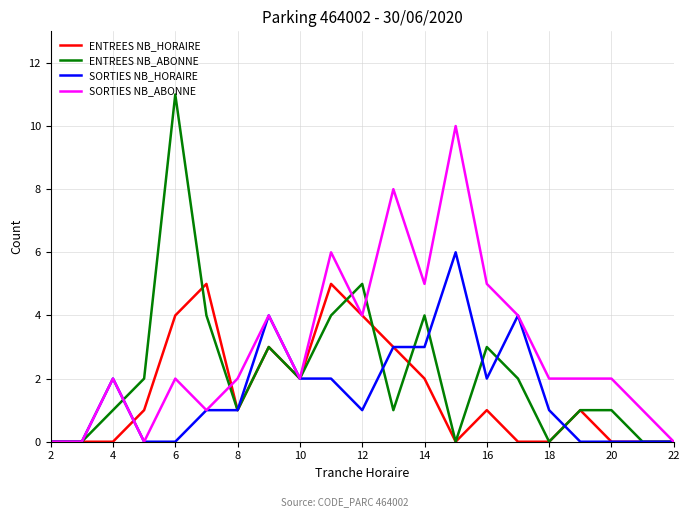

What is the sum of all ENTREES NB_ABONNE values?

45